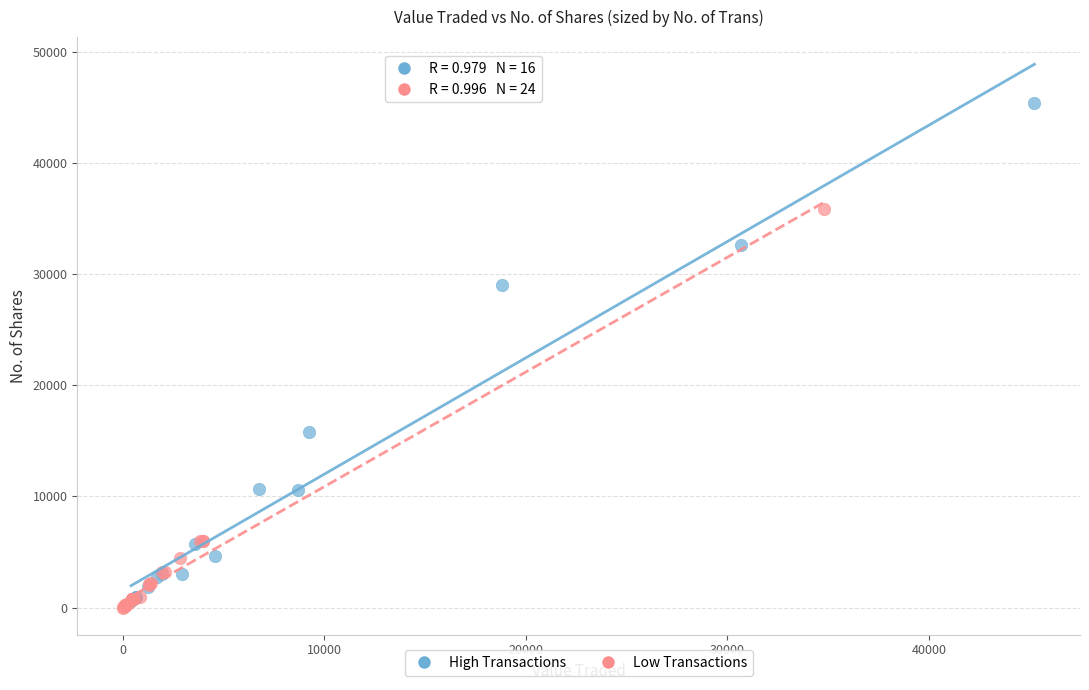

Which series has the largest Y range (max minus min)?

High Transactions